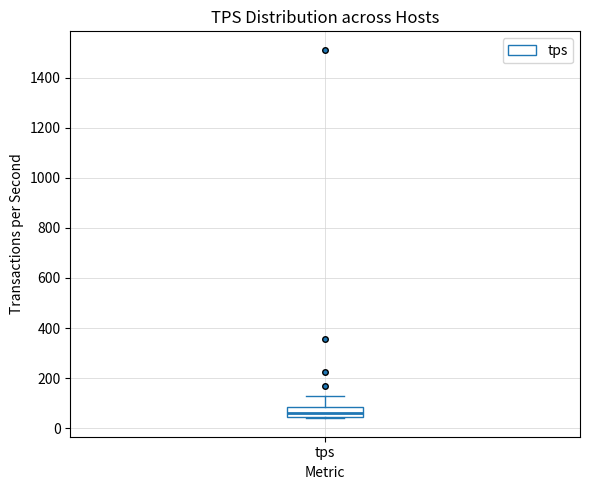

Transcribe this box plot: give where the median line is, the range the box spans, and where the two whiskers end, as read against the y-axis. The values are not printed on the chart, so give them approximately, as read against the axis.

median 60, box 40 to 80, whiskers 40 to 120